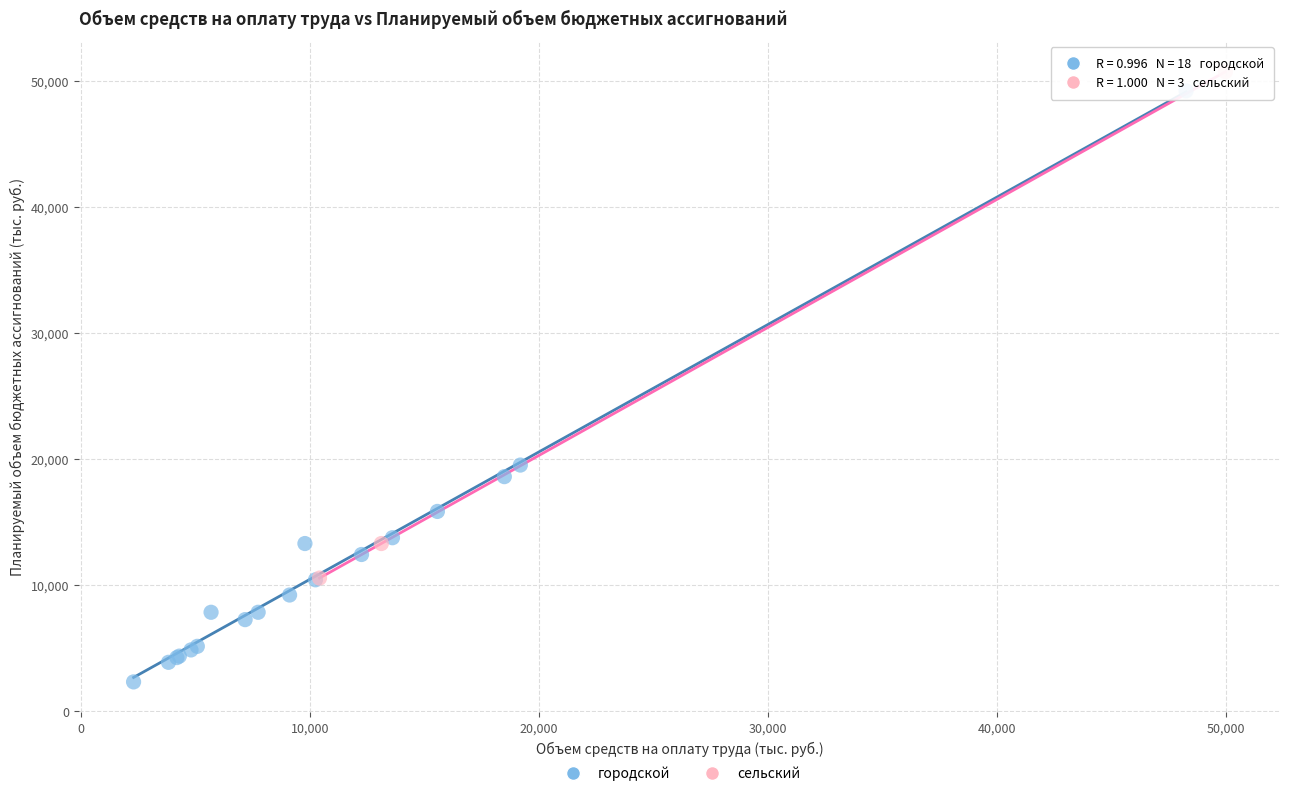

Which series contains the lowest Y value?

городской